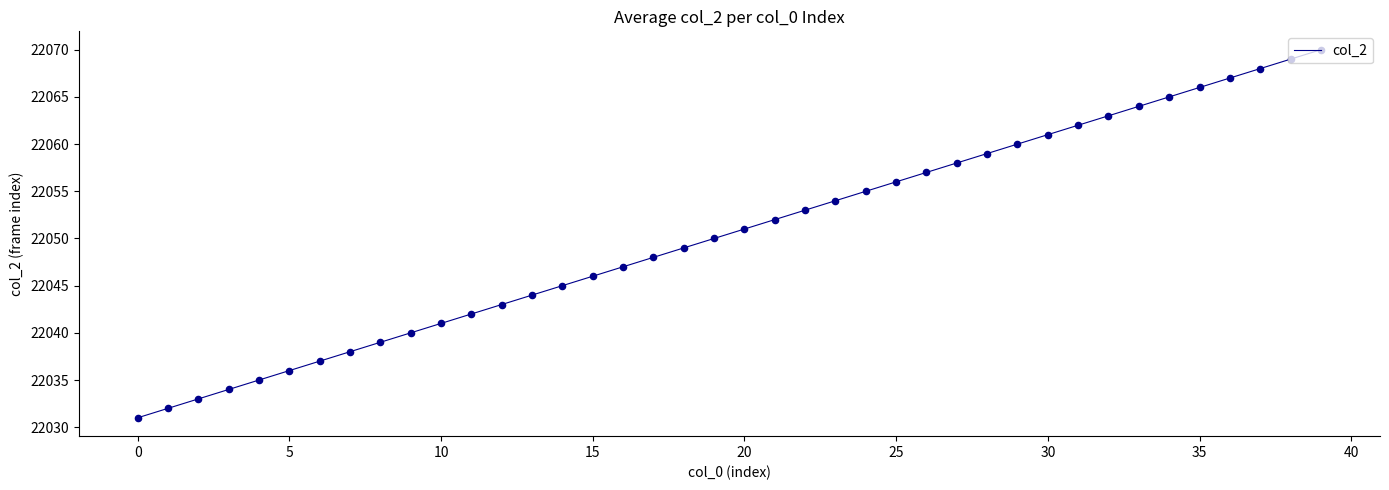

What is the minimum value shown in the chart?

22031